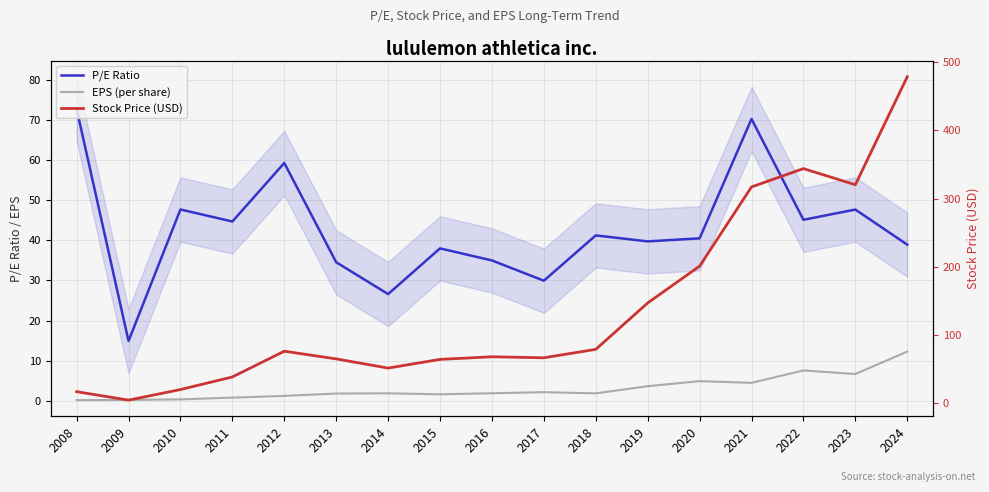

Reading right to left, transcribe all the data shown in this chart.

P/E Ratio: 2024=38.9	2023=47.6	2022=45.1	2021=70.2	2020=40.5	2019=39.7	2018=41.2	2017=29.9	2016=35.0	2015=38.0	2014=26.6	2013=34.5	2012=59.2	2011=44.7	2010=47.7	2009=14.9	2008=72.7
EPS (per share): 2024=12.3	2023=6.7	2022=7.6	2021=4.5	2020=5.0	2019=3.7	2018=1.9	2017=2.2	2016=1.9	2015=1.7	2014=1.9	2013=1.9	2012=1.3	2011=0.8	2010=0.4	2009=0.3	2008=0.2
Stock Price (USD): 2024=478.8	2023=320.3	2022=344.0	2021=317.1	2020=200.8	2019=146.8	2018=78.7	2017=66.3	2016=67.8	2015=64.0	2014=51.2	2013=64.7	2012=76.0	2011=38.2	2010=19.7	2009=4.2	2008=16.6